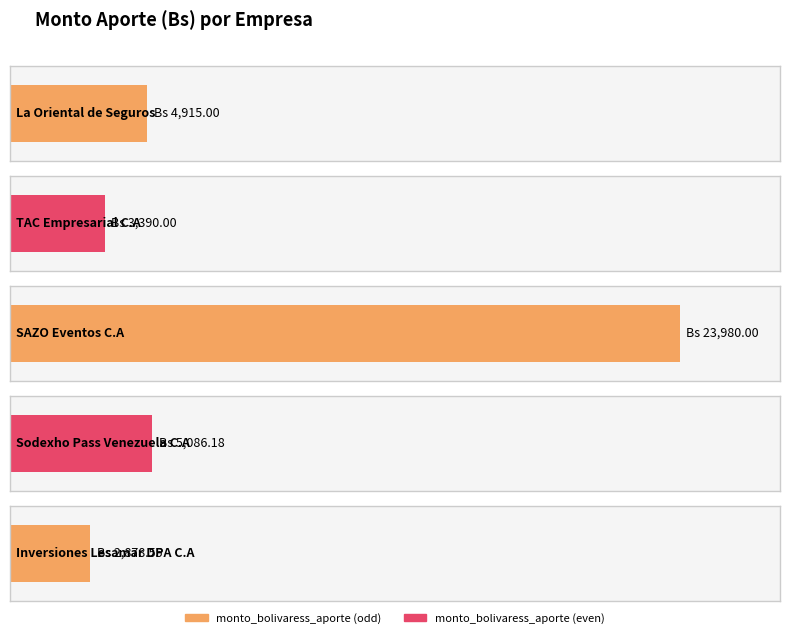

What is the label of the 2nd bar from the left?

TAC Empresarial C.A